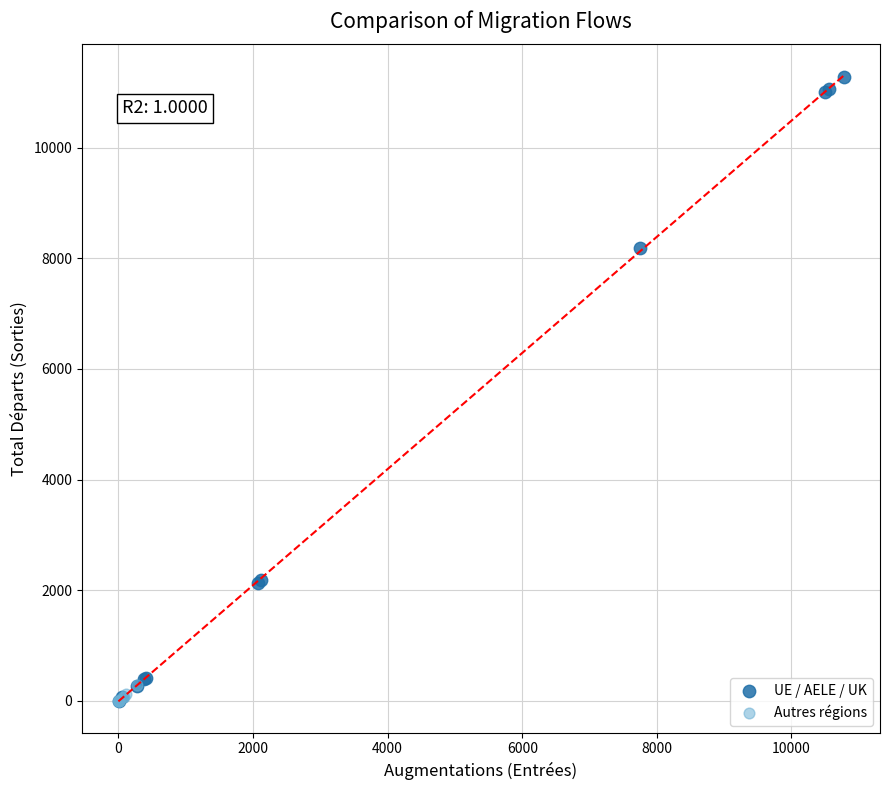

What are all the series names shown in the legend?

UE / AELE / UK, Autres régions